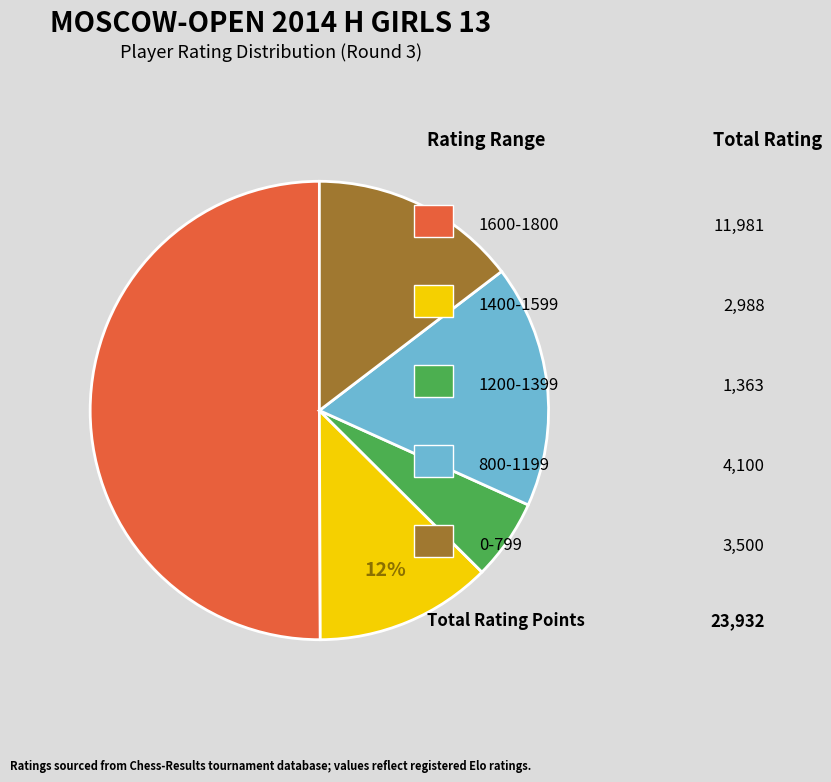

To the nearest percent, what is the difference between the largest and smallest slice percentages?

44%